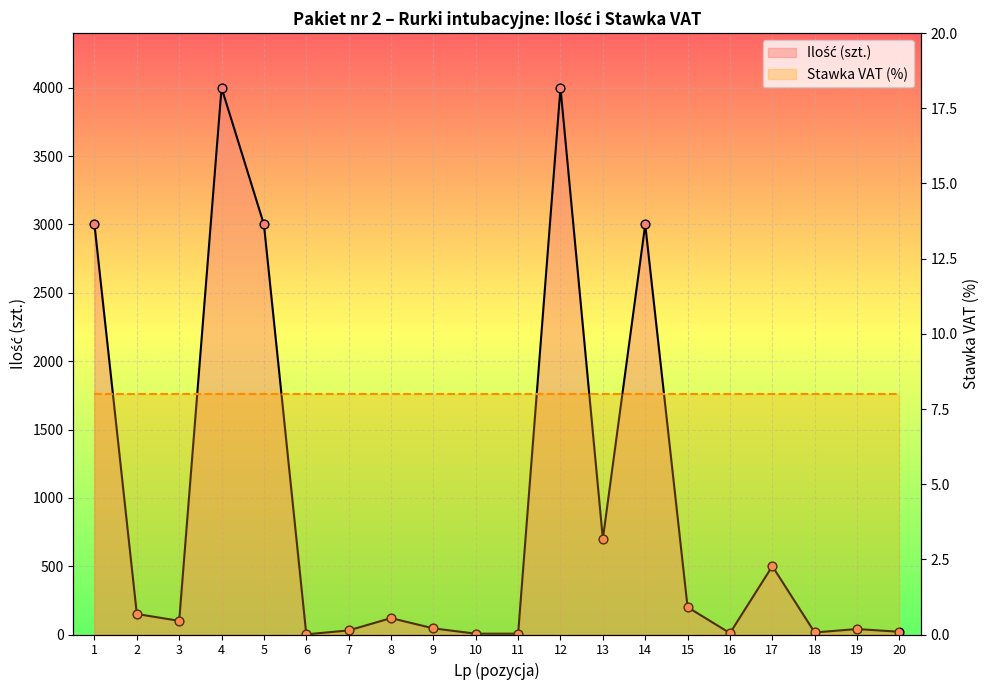

Which series has the largest total across all categories?

Ilość (szt.)